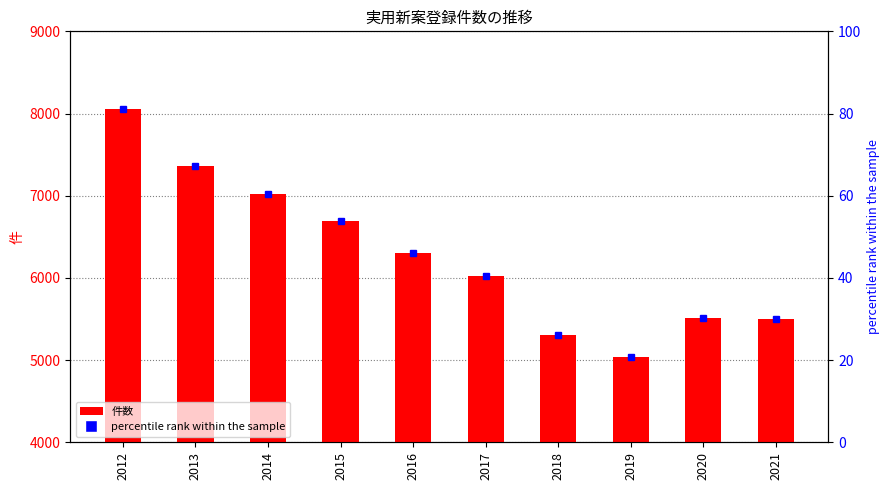

The value at 2017 is 2920. True or false?

False